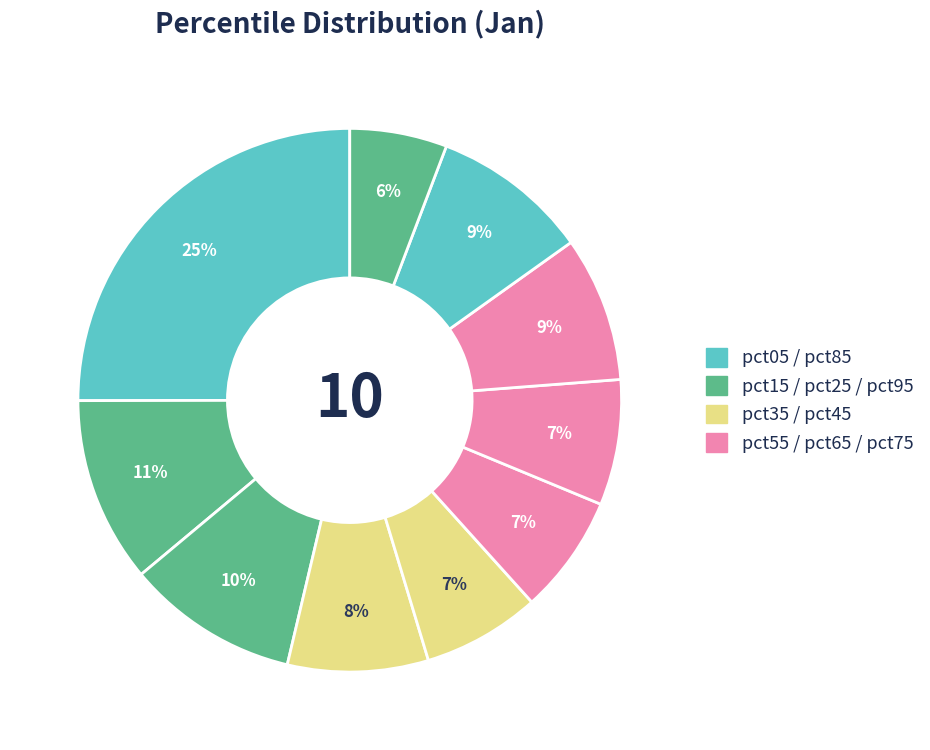

How many slices are in this pie chart?

10